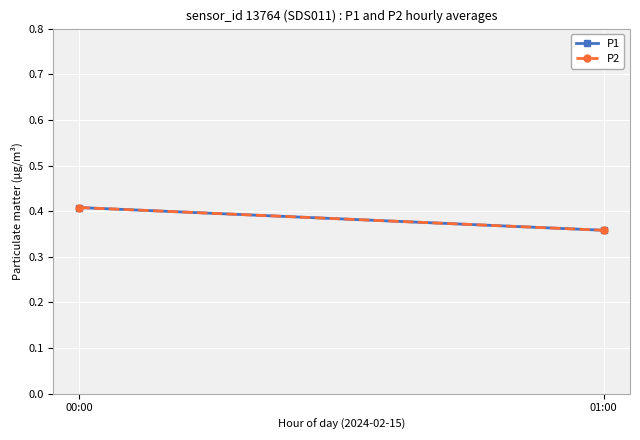

Count the P2 values in the range 0 to 1.

2